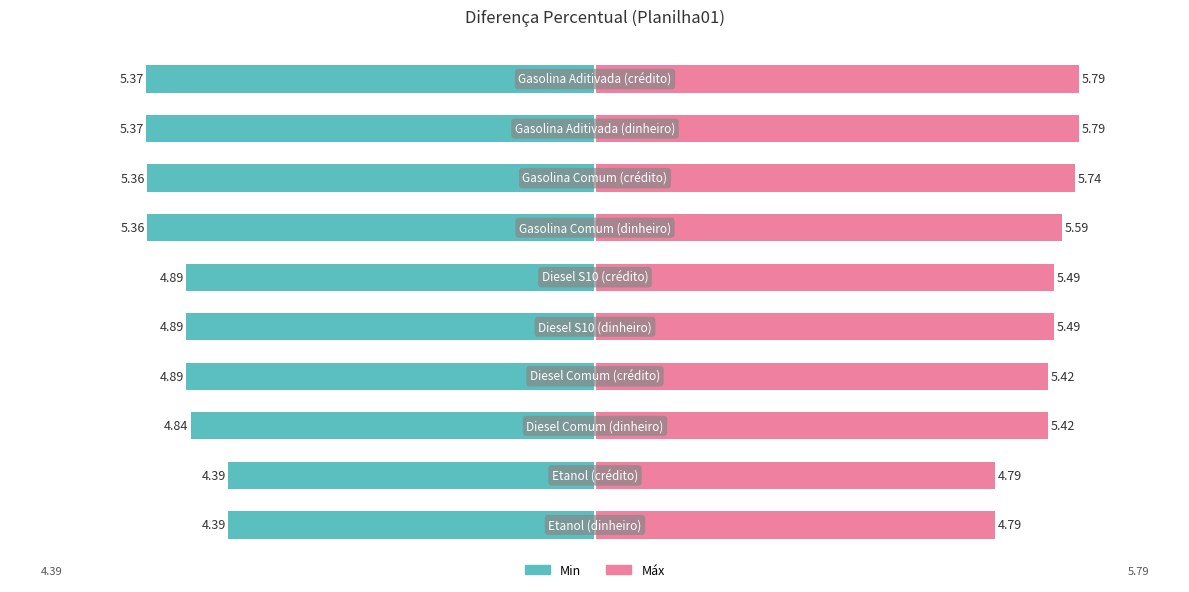

What value does the Máx series have at Diesel S10 (crédito)?

5.5